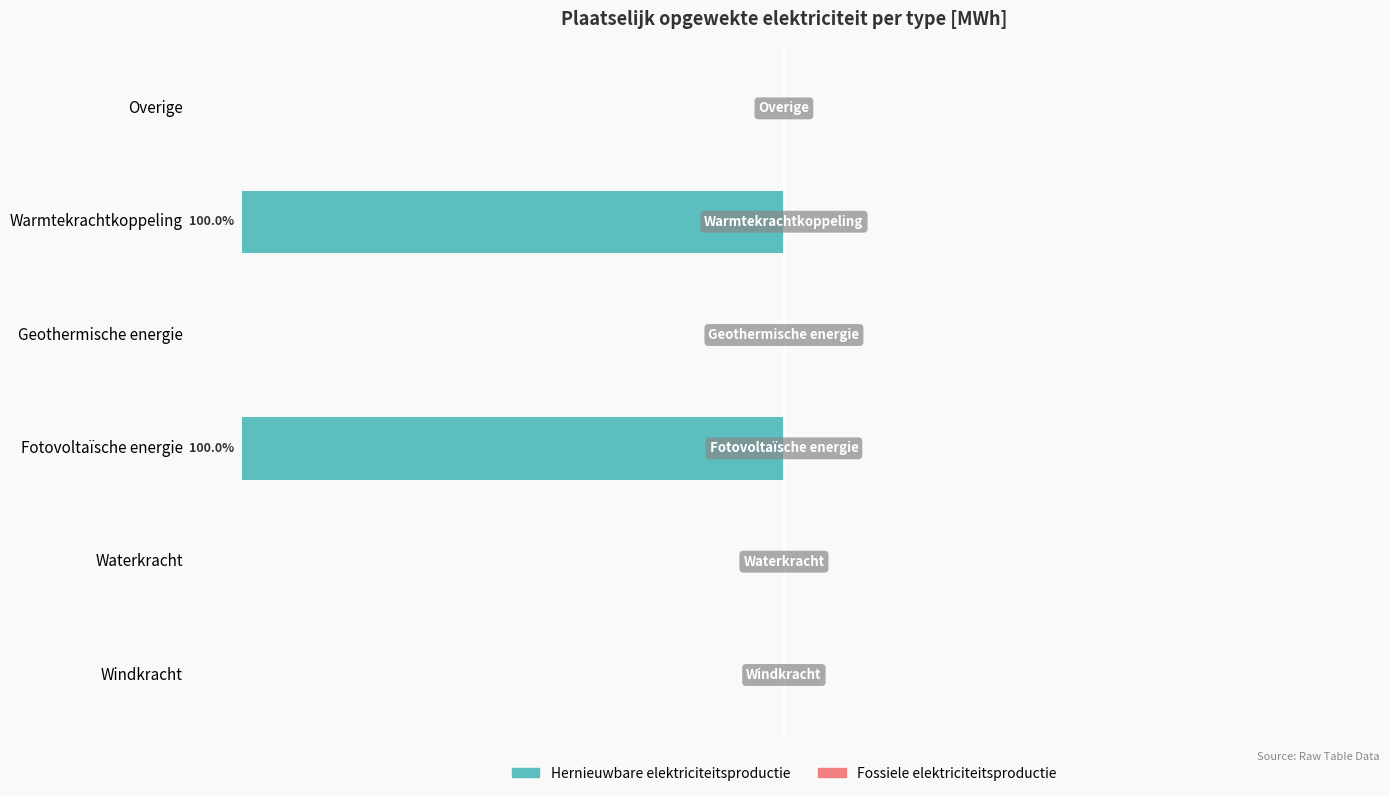

Are the bars horizontal?

Yes